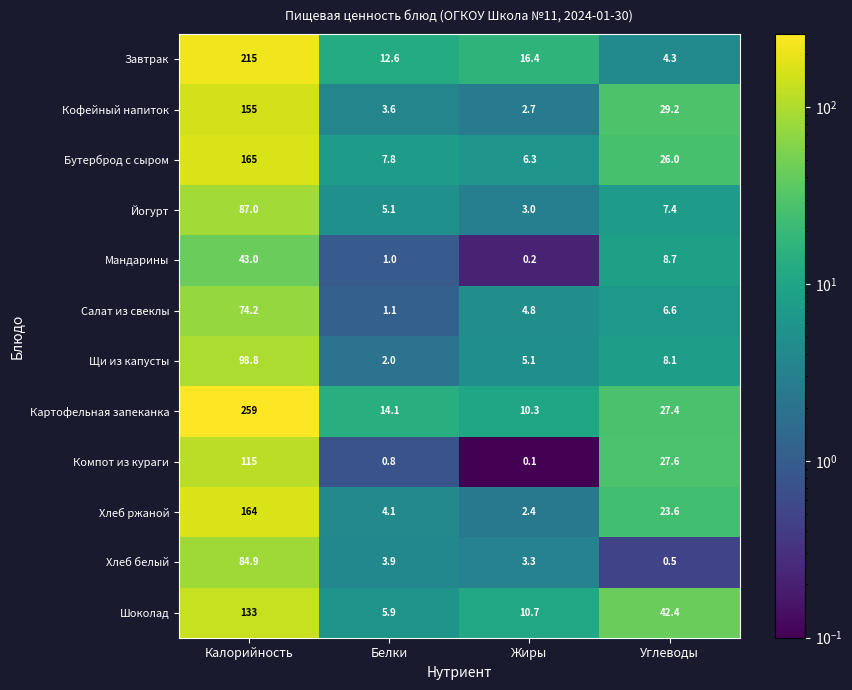

What is the difference between the highest and lowest values at Белки?

13.3